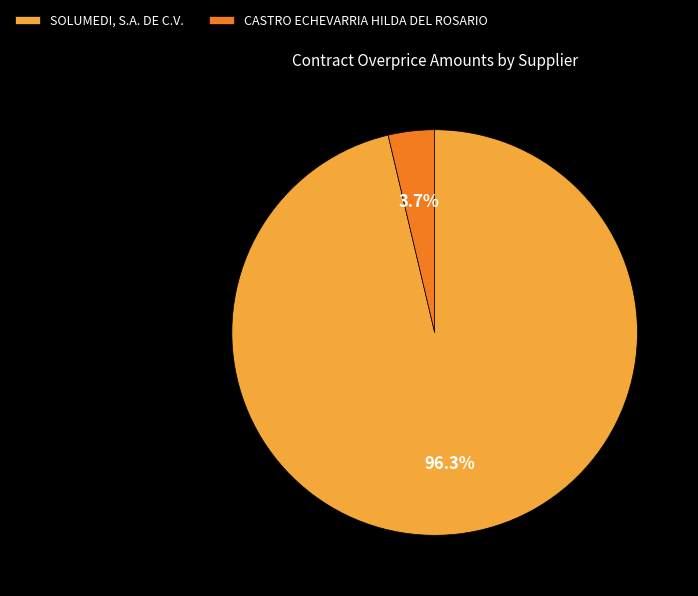

To the nearest percent, what portion does SOLUMEDI, S.A. DE C.V. represent?

96%